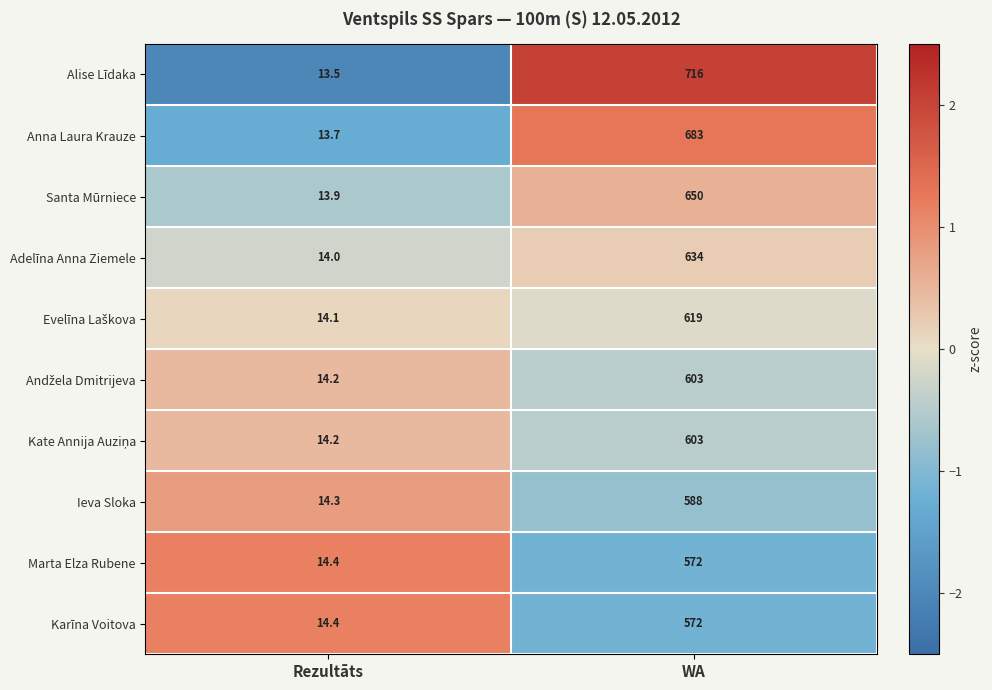

What is the difference between the Ieva Sloka values at WA and Rezultāts?

573.7